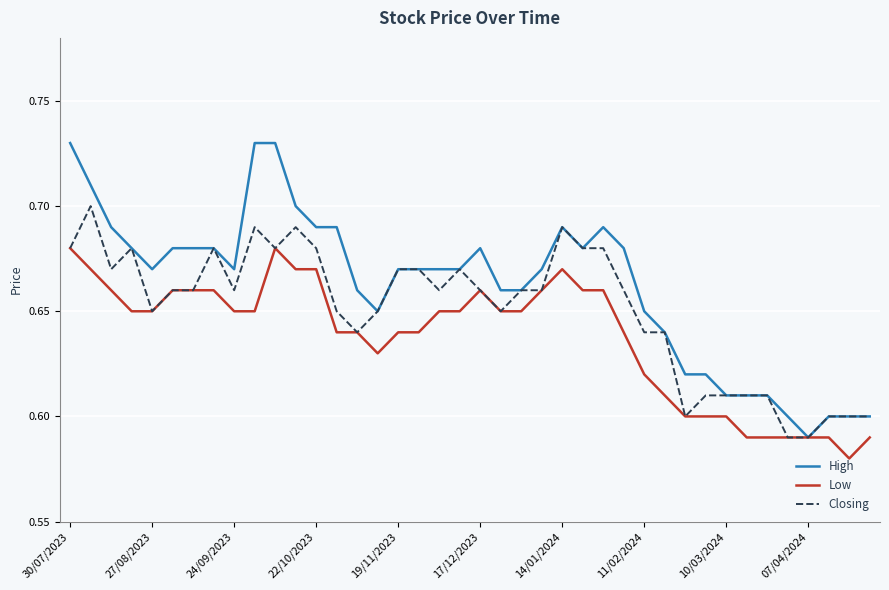

List the series in order of their overall mean, highest first.

High, Closing, Low